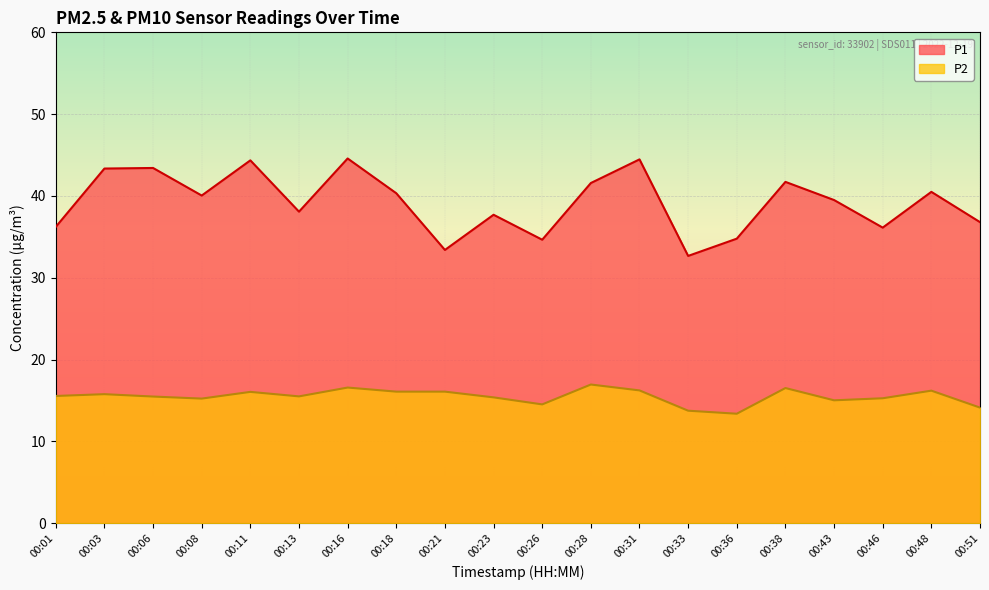

Rank the categories by P1 value from highest to lowest.

00:16, 00:31, 00:11, 00:06, 00:03, 00:38, 00:28, 00:48, 00:18, 00:08, 00:43, 00:13, 00:23, 00:51, 00:01, 00:46, 00:36, 00:26, 00:21, 00:33